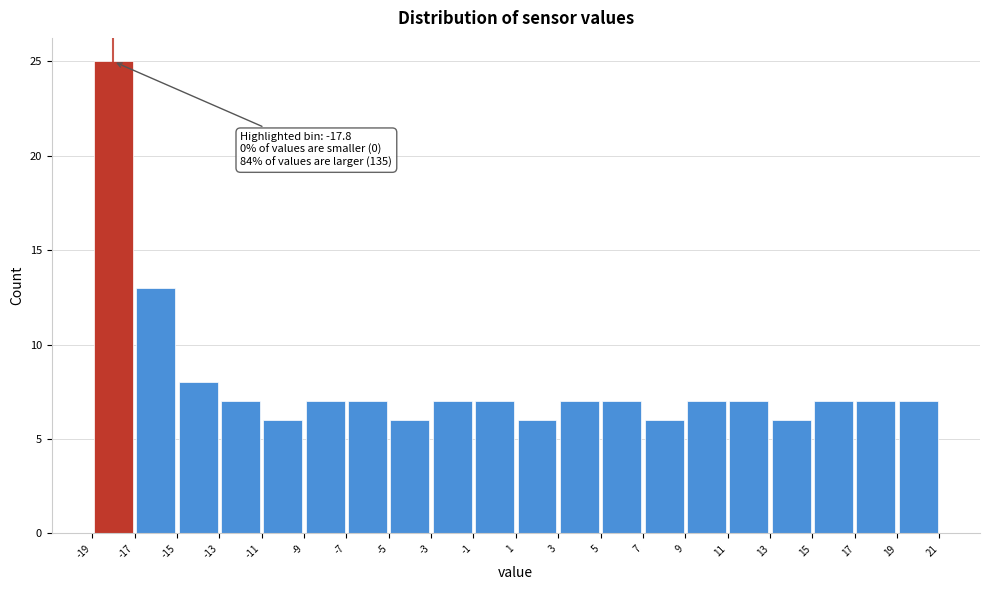

Over which range of the x-axis is the bar tallest?

-19 to -17